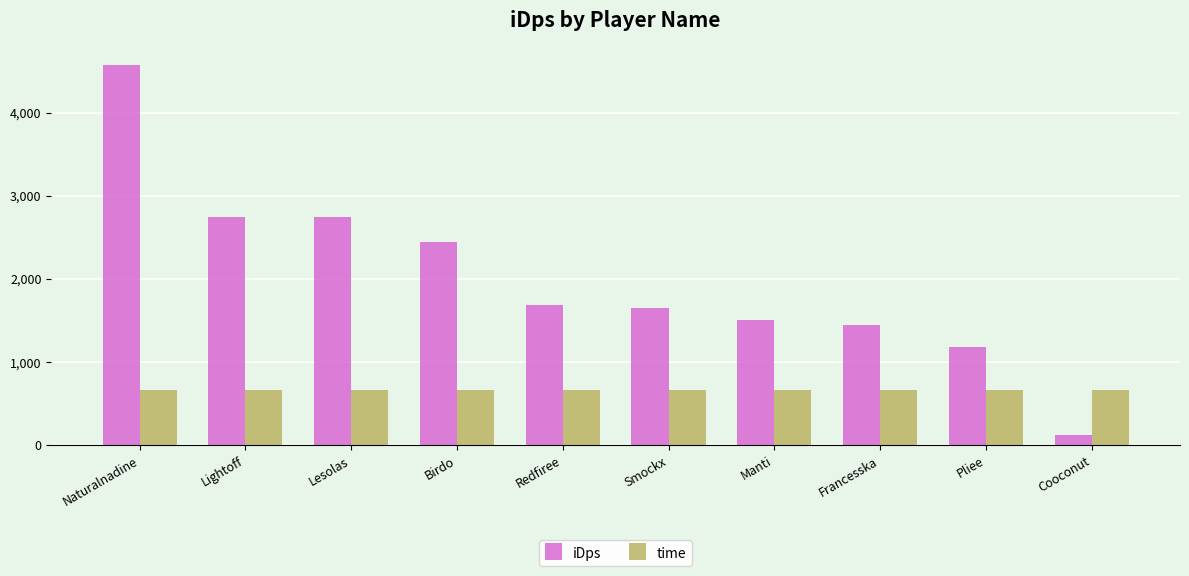

True or false: iDps has a value of 1974.1 at Manti.

False